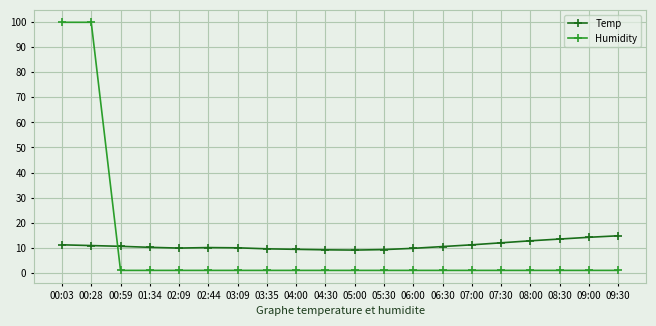

Which series has the largest range (max minus min)?

Humidity